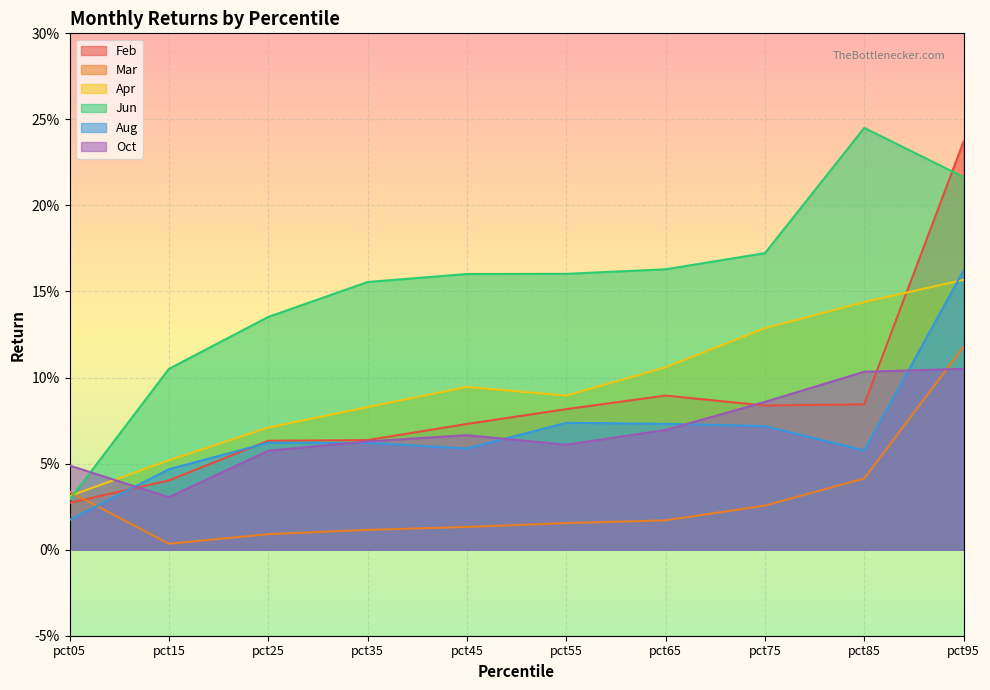

True or false: Aug has a value of 0.1 at pct35.

True